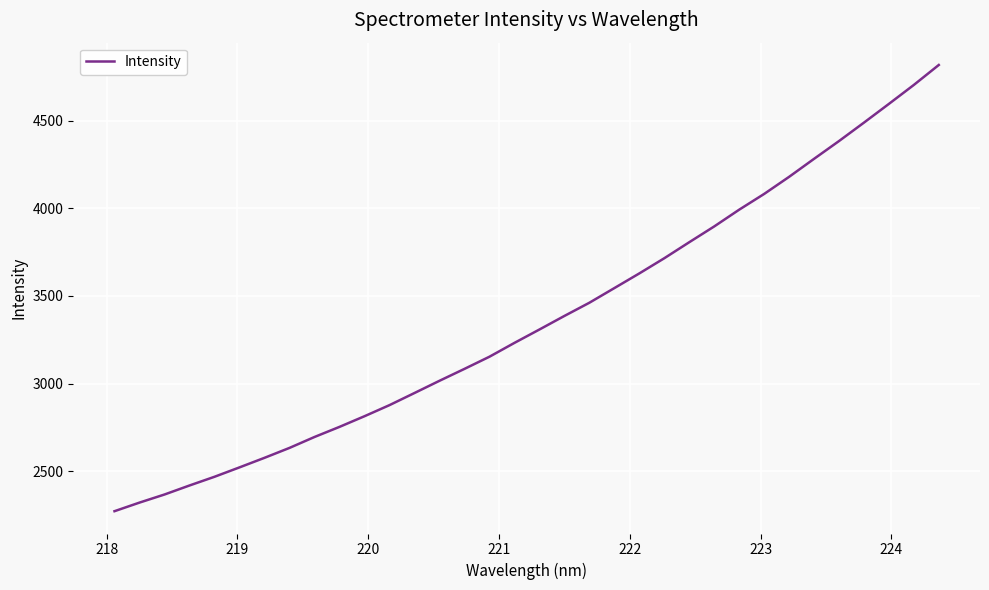

Does the chart display data point markers on the line(s)?

No